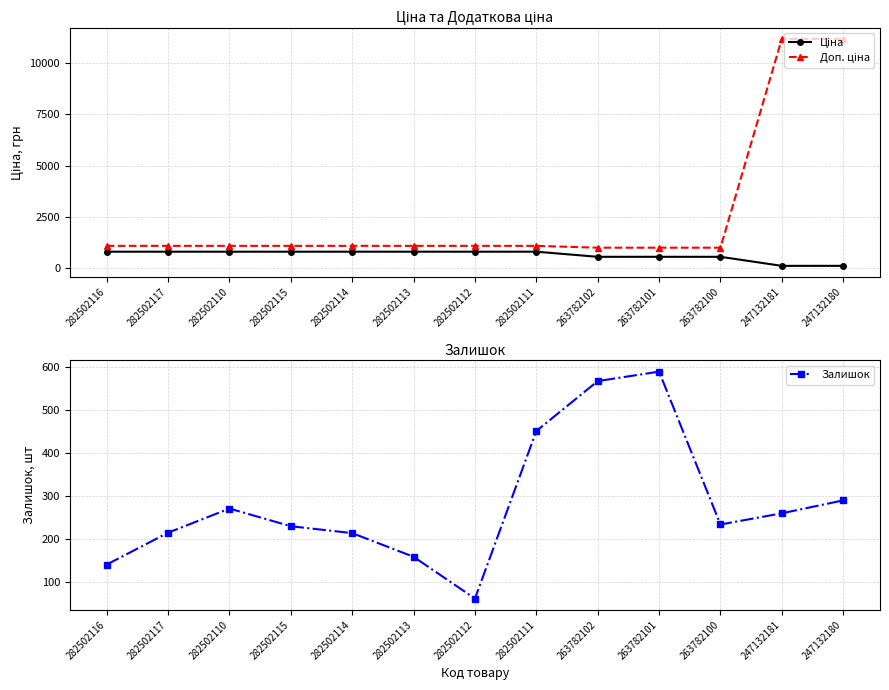

At which label does Доп. ціна first exceed 1086?

282502116